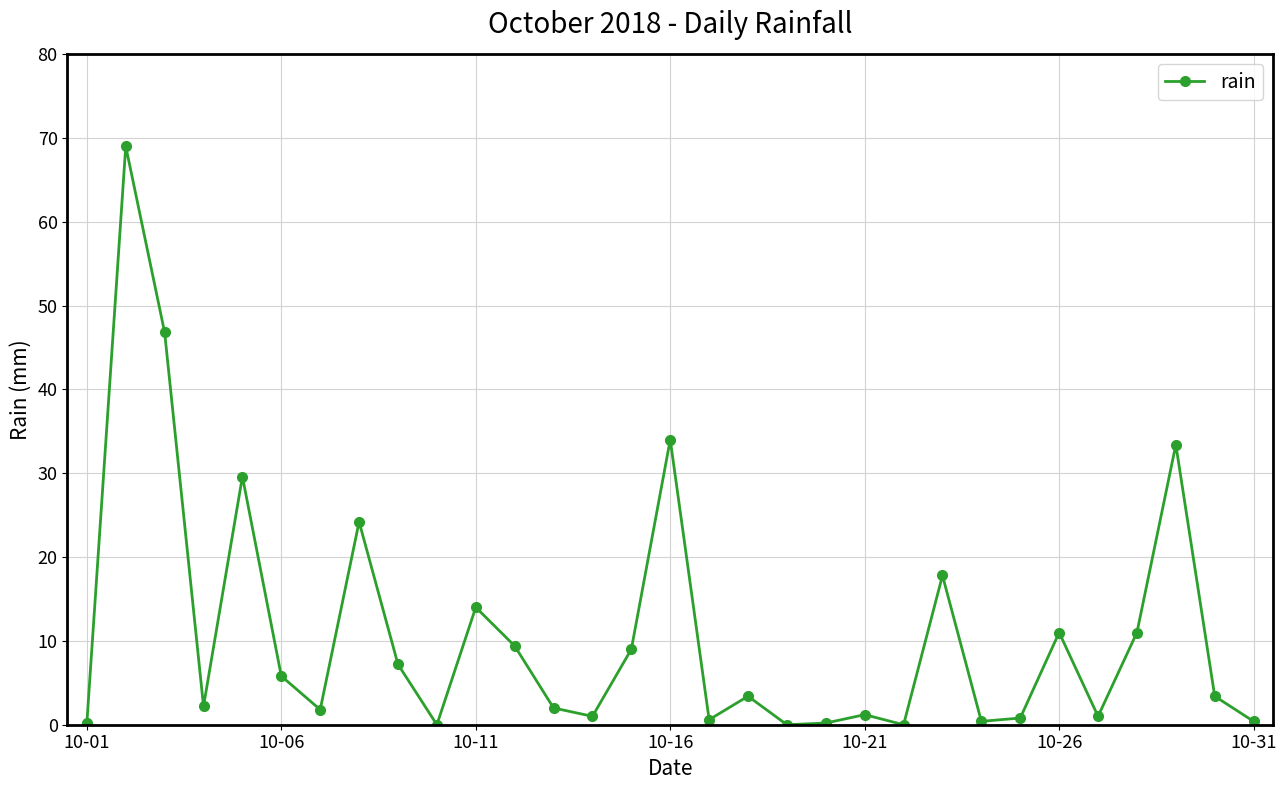

What is the maximum value shown in the chart?

69.0